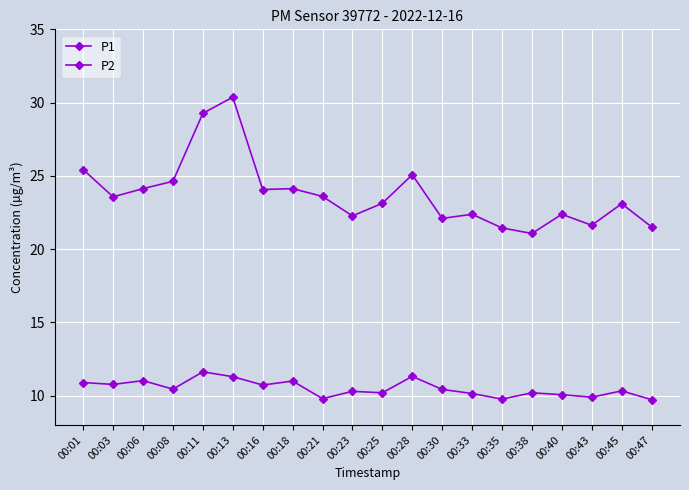

How many lines are shown in the chart?

2